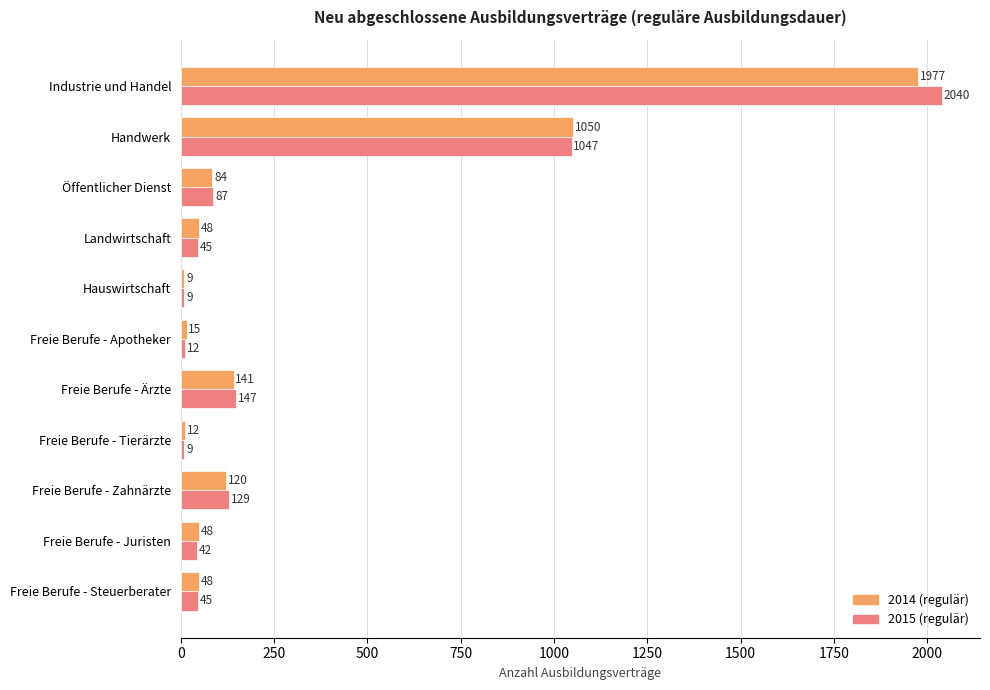

Is the value of 2014 (regulär) at Freie Berufe - Apotheker greater than the value of 2015 (regulär) at Freie Berufe - Ärzte?

No